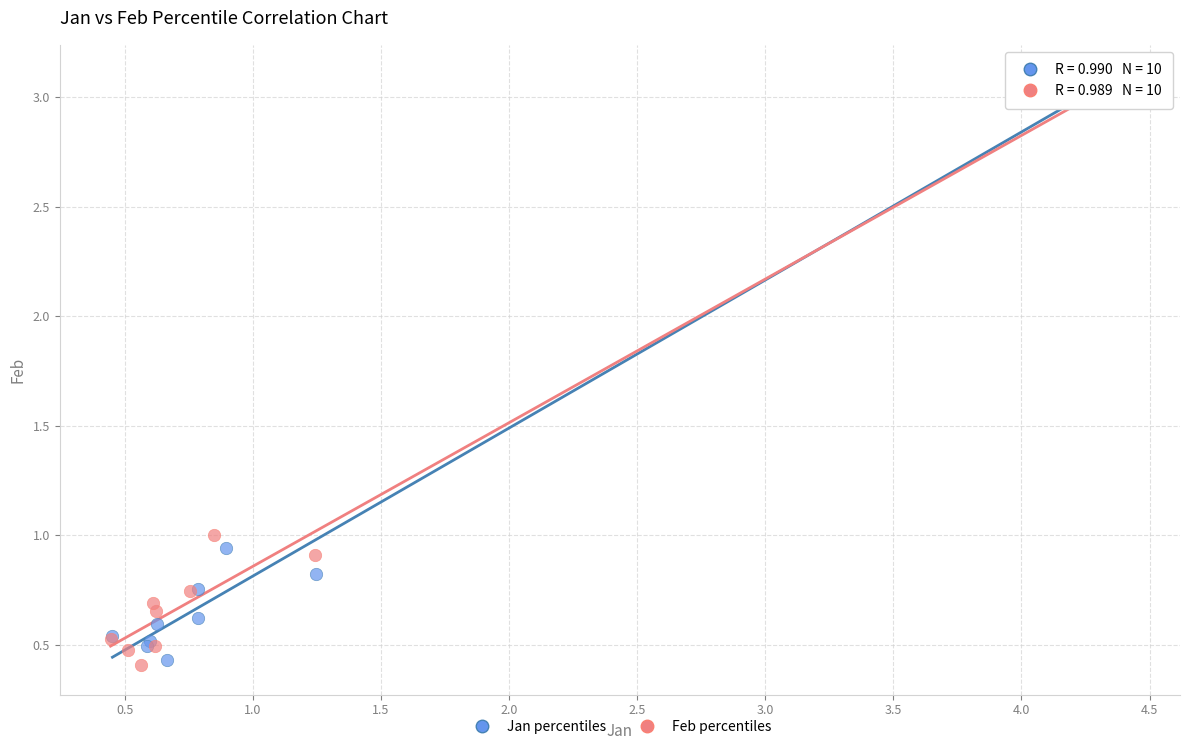

What are all the series names shown in the legend?

Jan percentiles, Feb percentiles